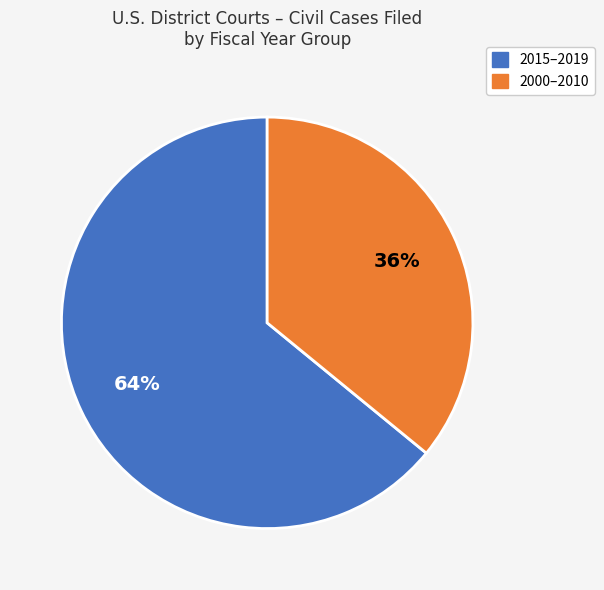

Is there any slice that represents more than half of the pie?

Yes